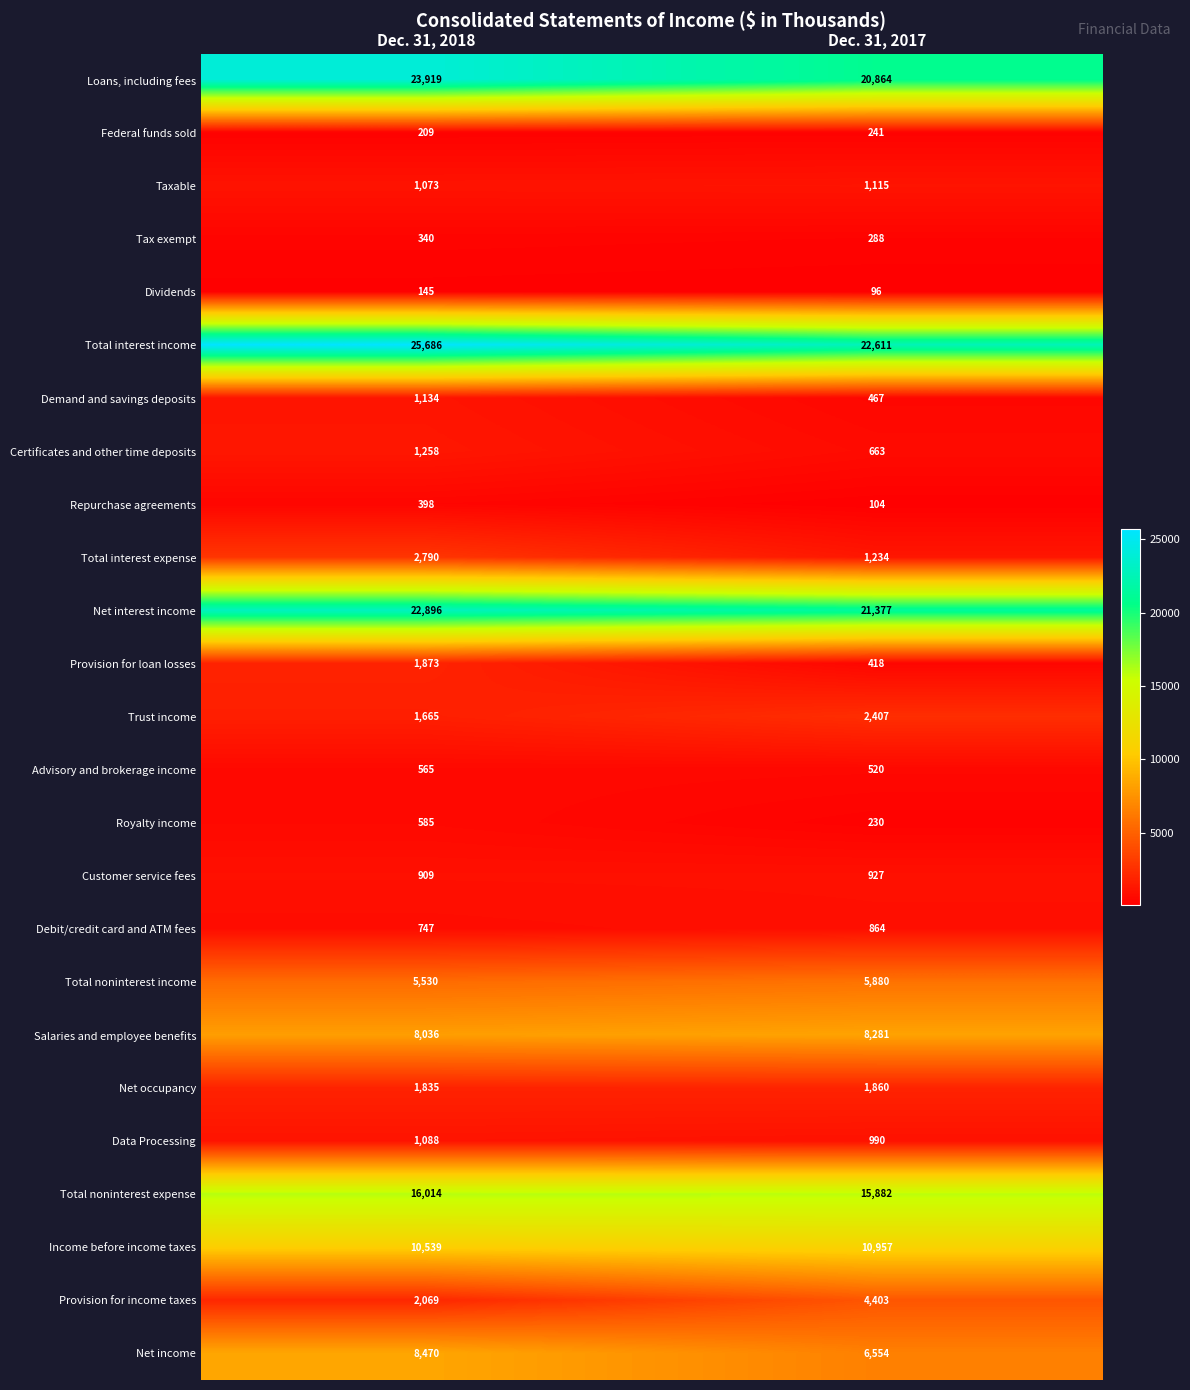

List the labels in order of Loans, including fees value, largest first.

Dec. 31, 2018, Dec. 31, 2017